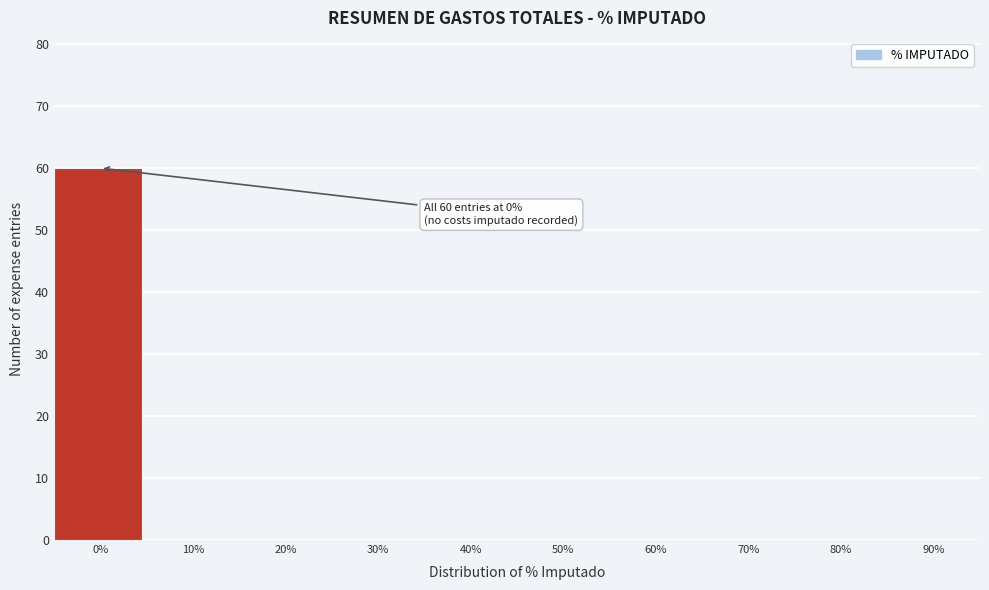

Reading right to left, what are all the values shown in this chart?

90%=0	80%=0	70%=0	60%=0	50%=0	40%=0	30%=0	20%=0	10%=0	0%=60